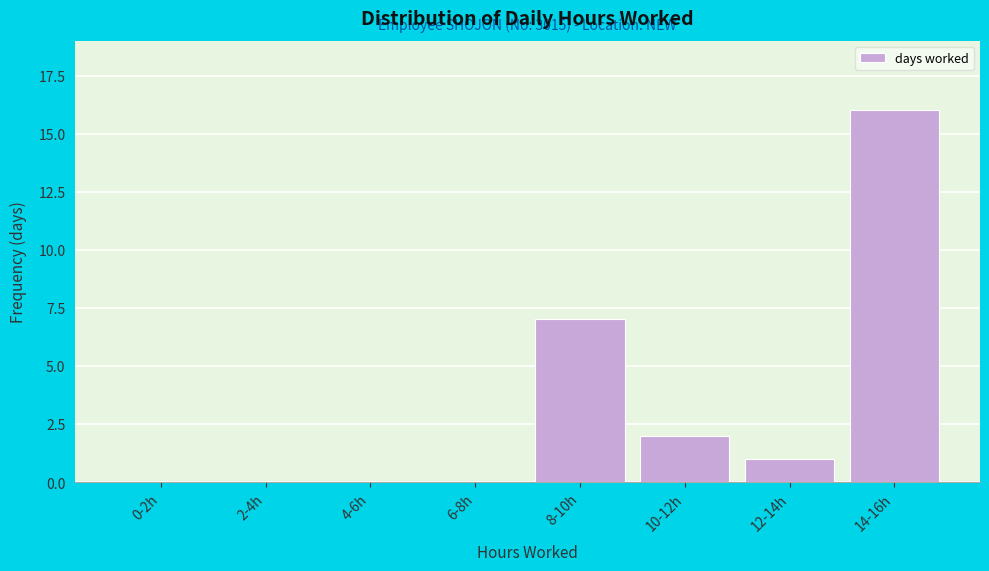

Reading right to left, transcribe all the data shown in this chart.

14-16h=16	12-14h=1	10-12h=2	8-10h=7	6-8h=0	4-6h=0	2-4h=0	0-2h=0